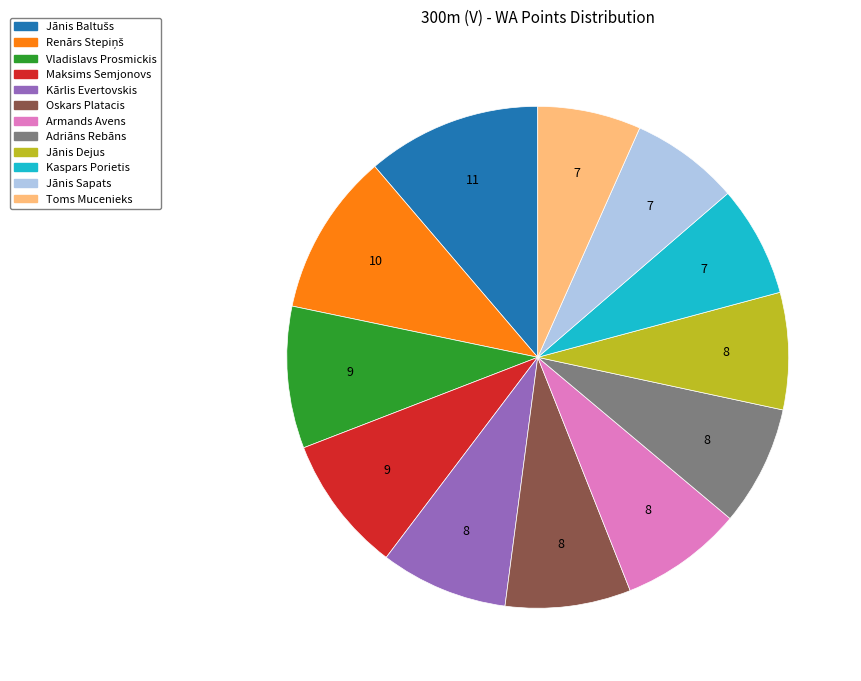

The Maksims Semjonovs slice represents 9% of the pie. True or false?

True